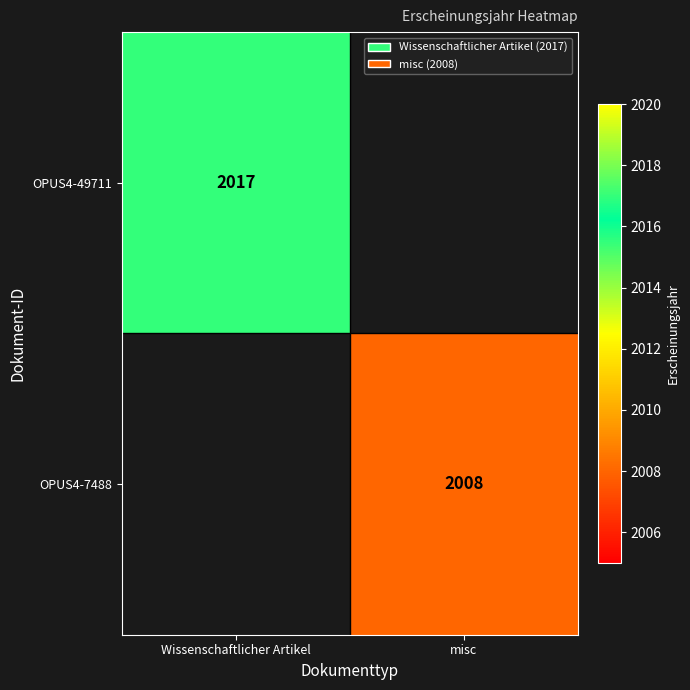

What is the smallest value displayed?

2008.0